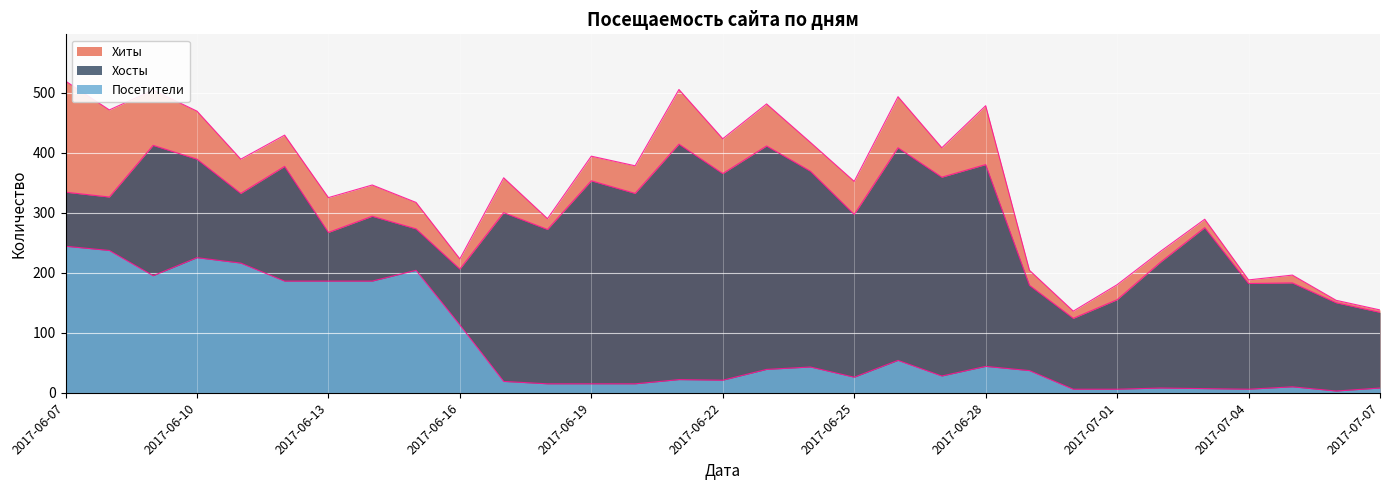

At which category is the sum across all series the highest?

2017-06-09